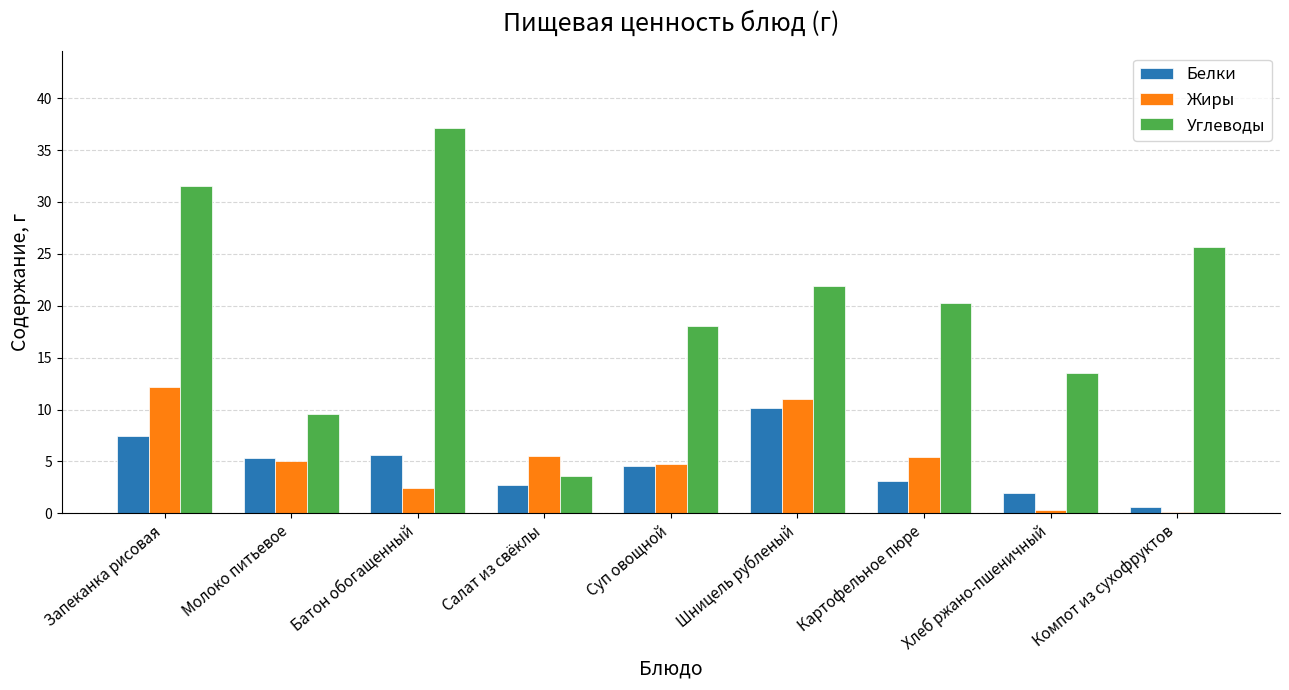

How many values in the Углеводы series exceed 20?

5